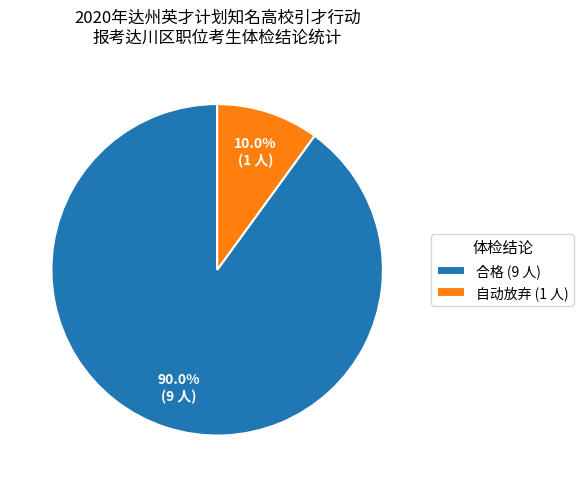

What percentage do 自动放弃 and 合格 together represent?

100.0%